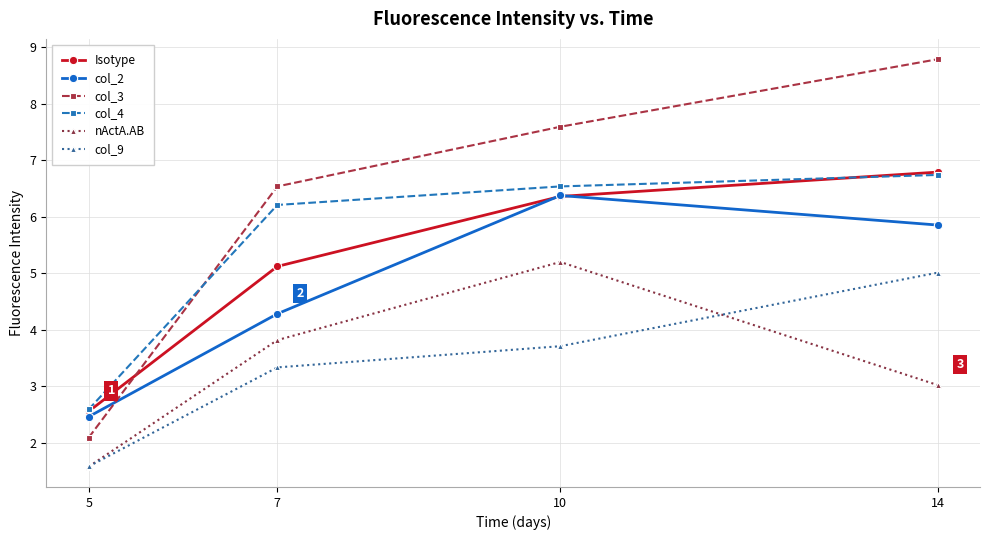

Reading left to right, what are all the values shown in this chart?

Isotype: 2.6	5.1	6.4	6.8
col_2: 2.5	4.3	6.4	5.9
col_3: 2.1	6.5	7.6	8.8
col_4: 2.6	6.2	6.5	6.7
nActA.AB: 1.6	3.8	5.2	3.0
col_9: 1.6	3.3	3.7	5.0